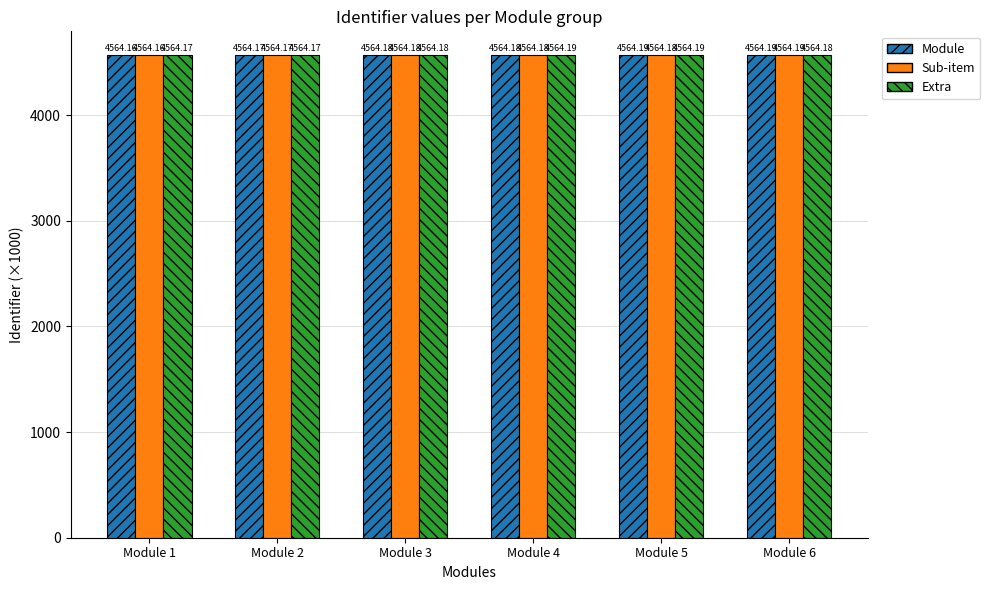

The Extra series shows 4564.2 at Module 3. True or false?

True